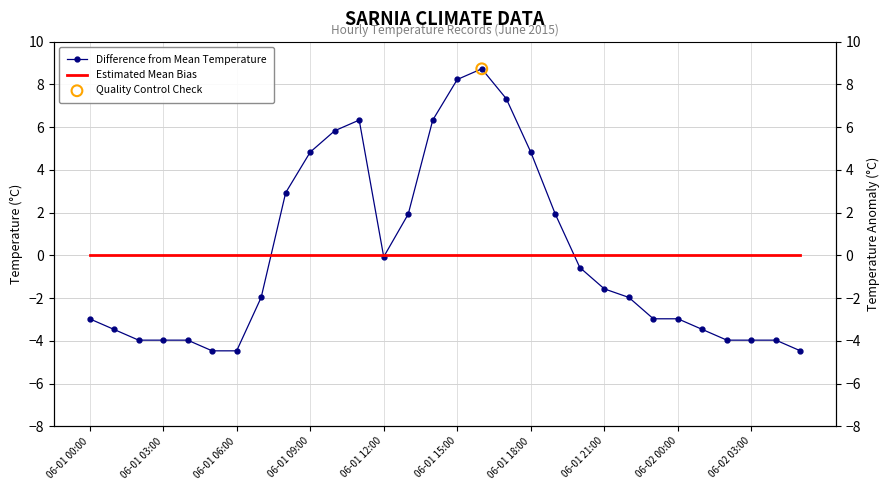

Which series contains the lowest Y value?

Difference from Mean Temperature